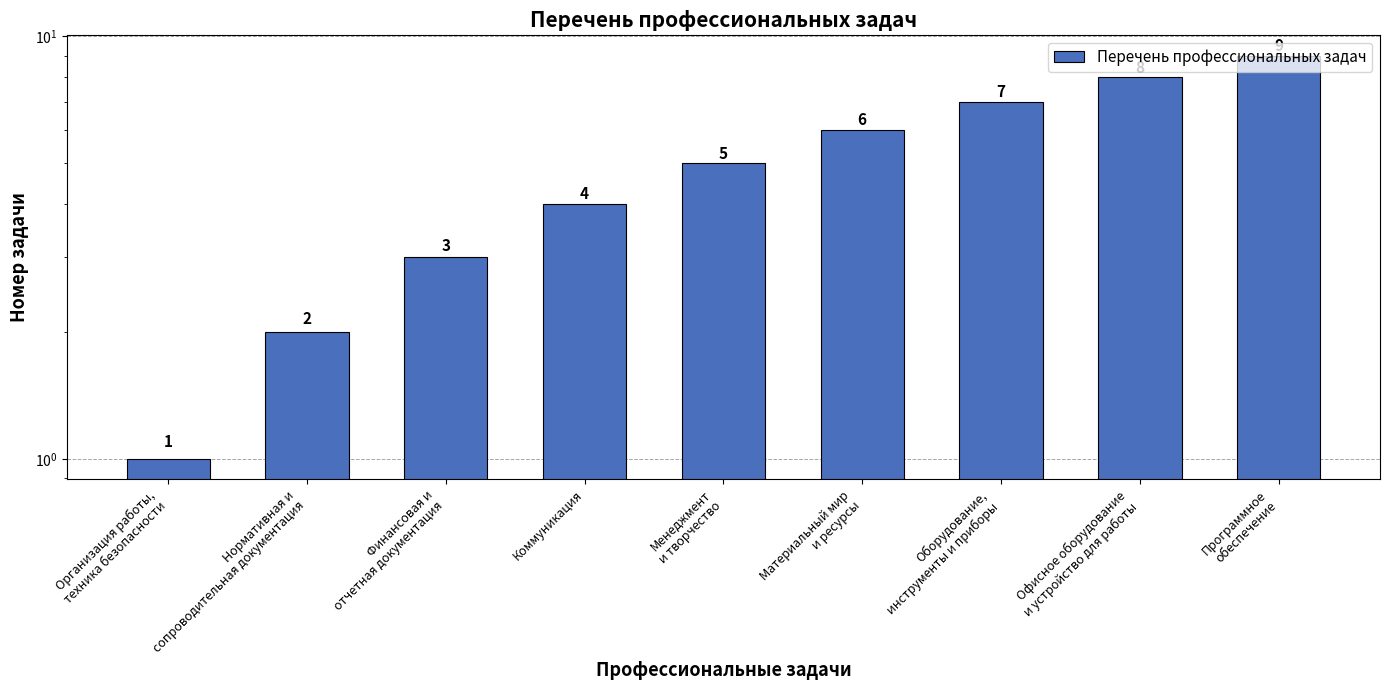

What is the label of the 6th bar from the left?

Материальный мир
и ресурсы